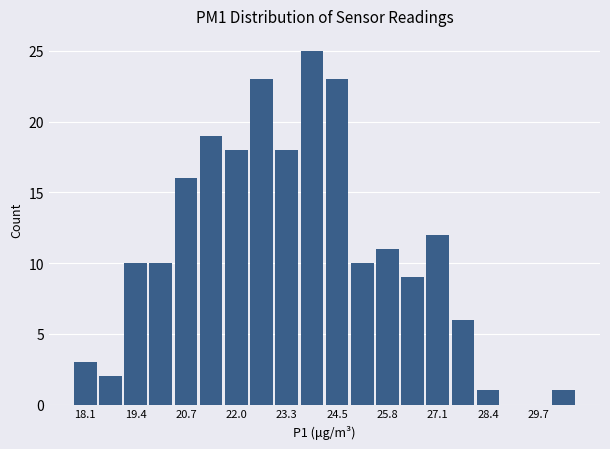

Around what value on the x-axis is the tallest bar? Give the approximate position of its centre, as read against the axis.

23.8